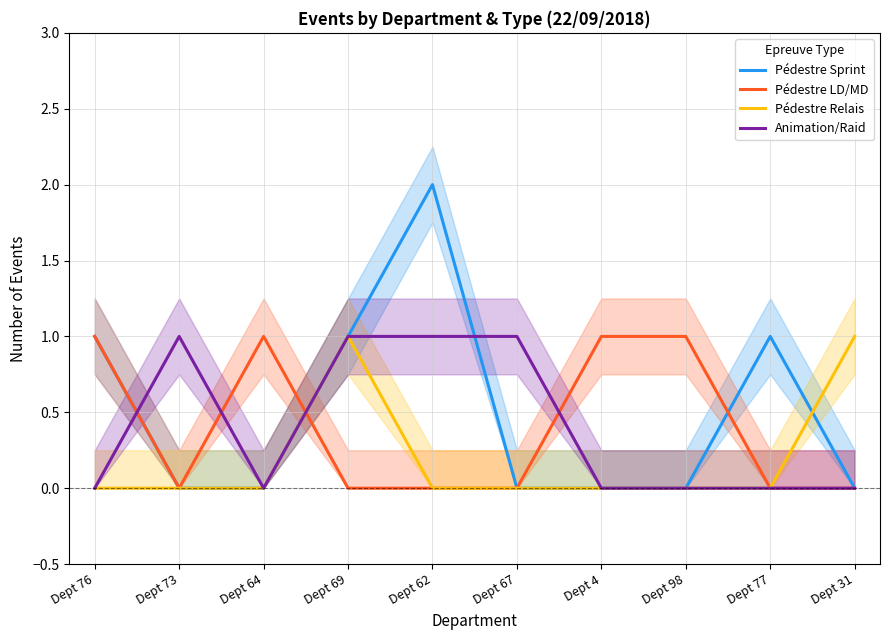

List the labels in order of Animation/Raid value, smallest first.

Dept 76, Dept 64, Dept 4, Dept 98, Dept 77, Dept 31, Dept 73, Dept 69, Dept 62, Dept 67